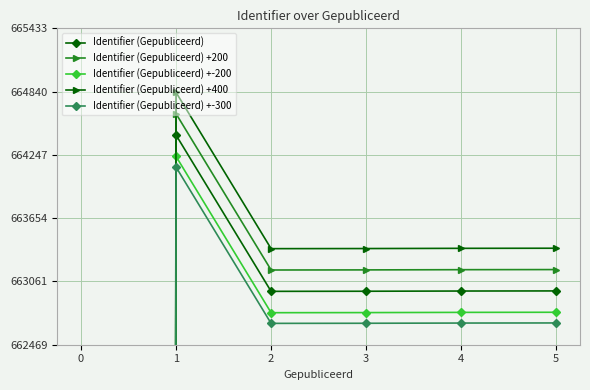

How many values in the Identifier (Gepubliceerd) series exceed 662972?

2